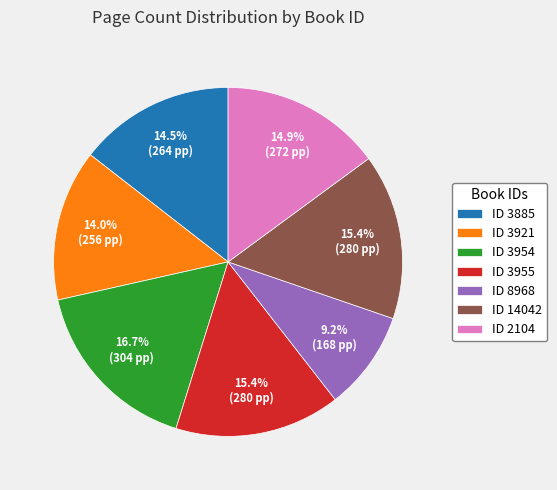

Which slice is the smallest?

ID 8968